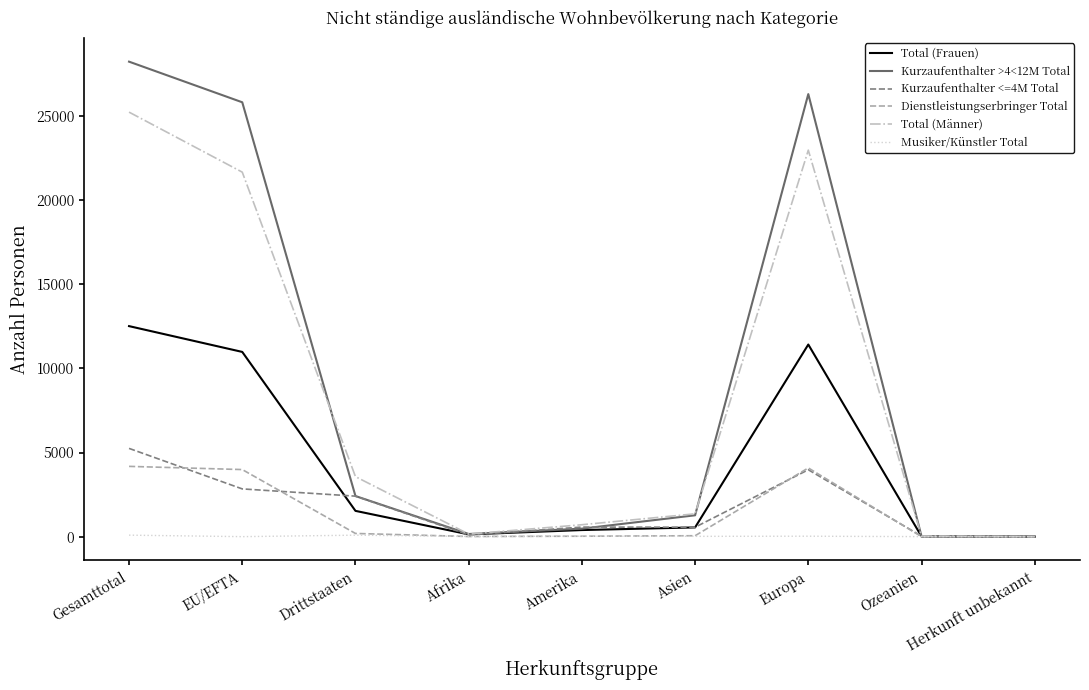

What is the maximum value for Kurzaufenthalter <=4M Total?

5245